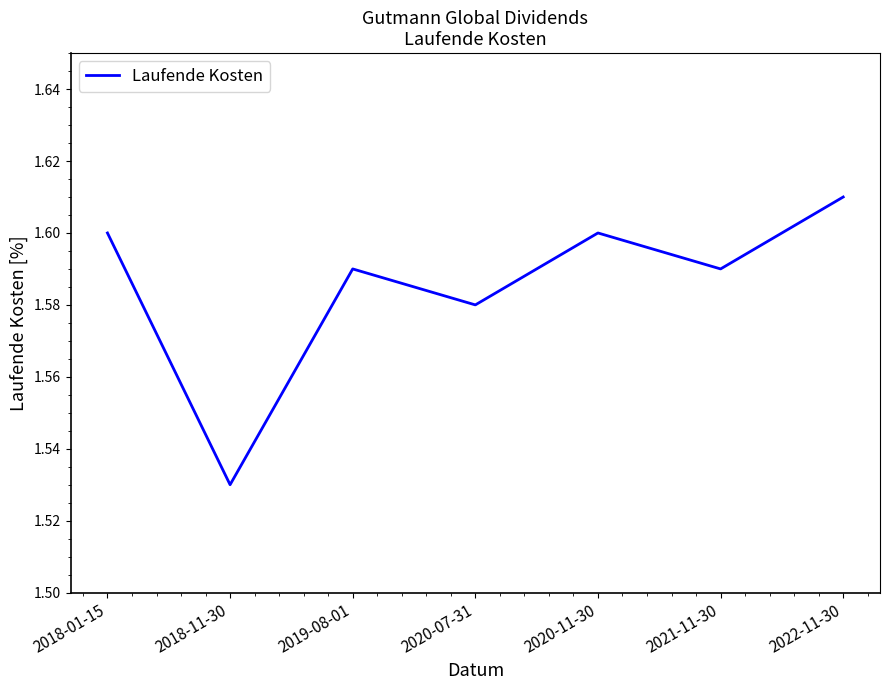

What position from the right is 2022-11-30?

1